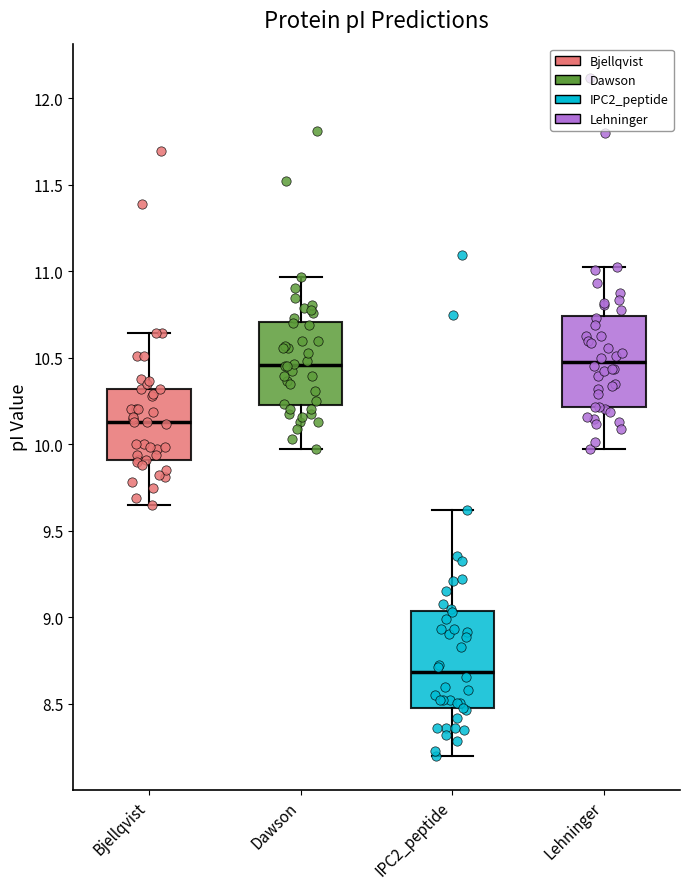

Reading left to right, transcribe this box plot: for each box, give where its median line is, the range the box spans, and where its two whiskers end, as read against the y-axis. The values are not printed on the chart, so give them approximately, as read against the axis.

Bjellqvist: median 10.15, box 9.90 to 10.30, whiskers 9.65 to 10.65
Dawson: median 10.45, box 10.25 to 10.70, whiskers 9.95 to 10.95
IPC2_peptide: median 8.70, box 8.45 to 9.05, whiskers 8.20 to 9.60
Lehninger: median 10.45, box 10.20 to 10.75, whiskers 9.95 to 11.00